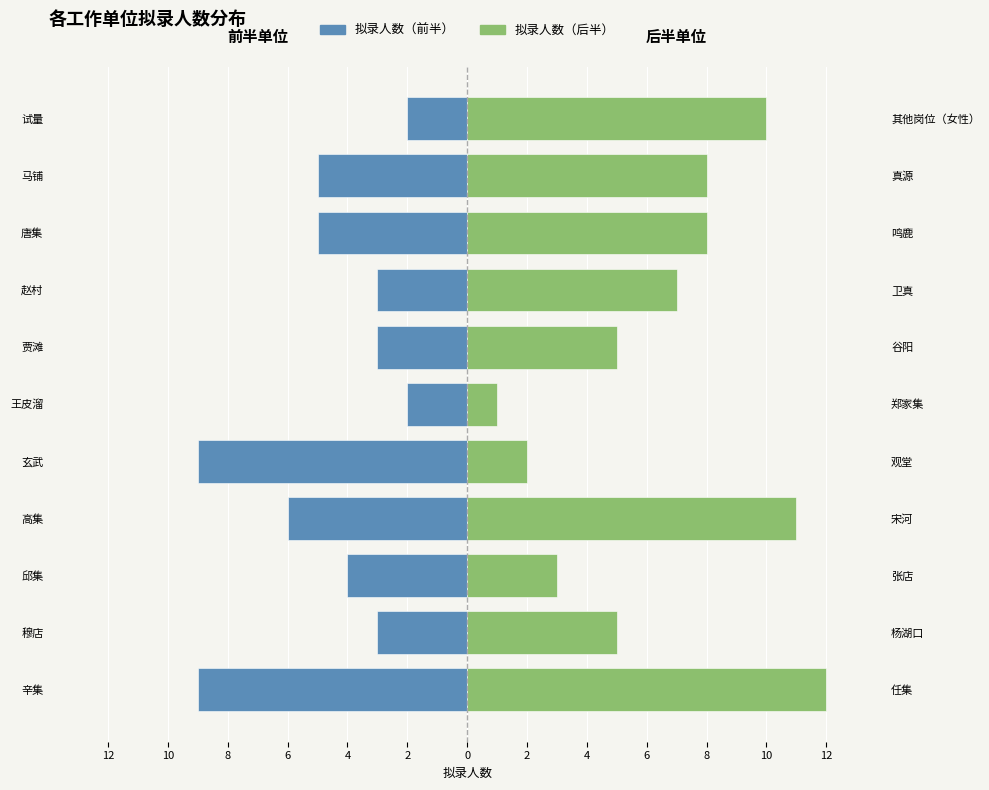

Between 玄武 and 穆店, which is larger?

穆店